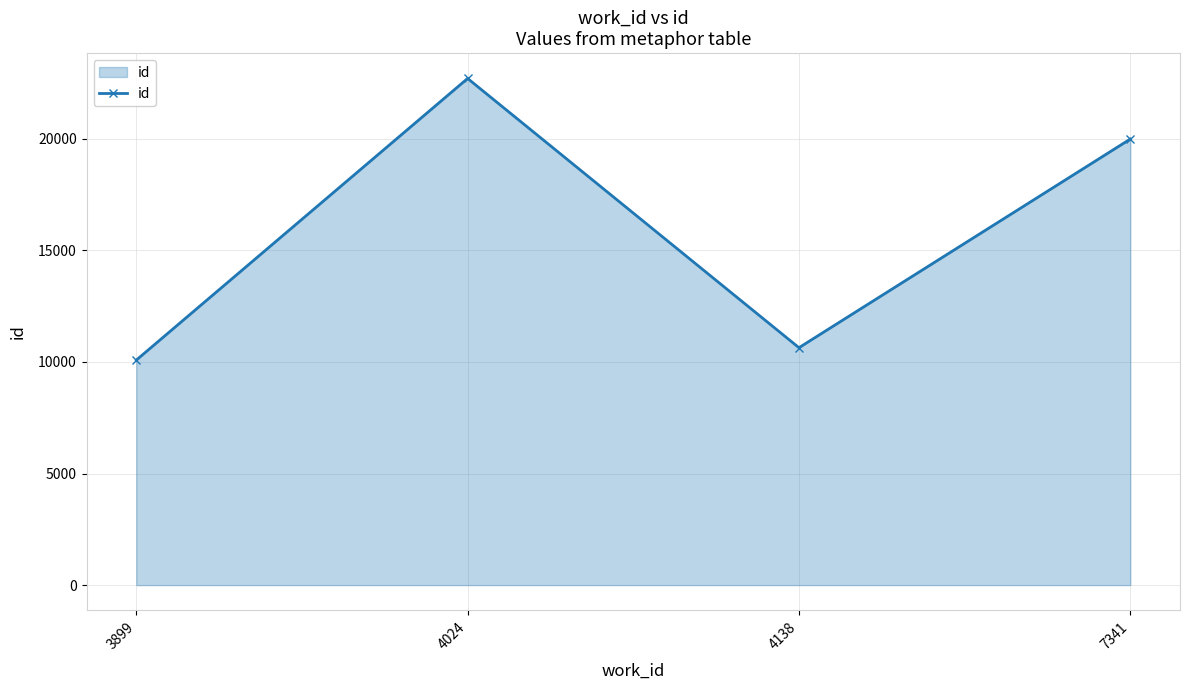

Reading left to right, list all the values displayed in this chart.

3899=10084	4024=22706	4138=10640	7341=19991